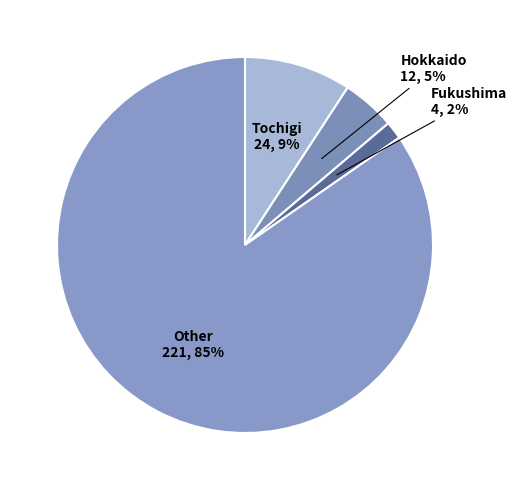

Count the number of slices in the pie.

4